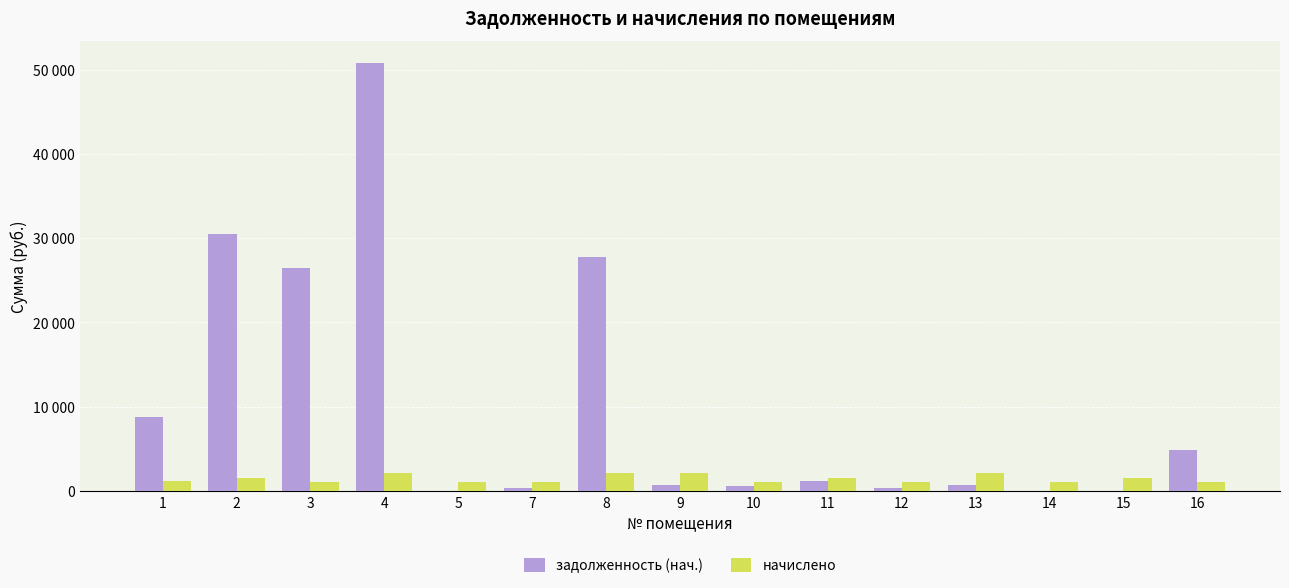

Which series changed the most between 10 and 12?

задолженность (нач.)